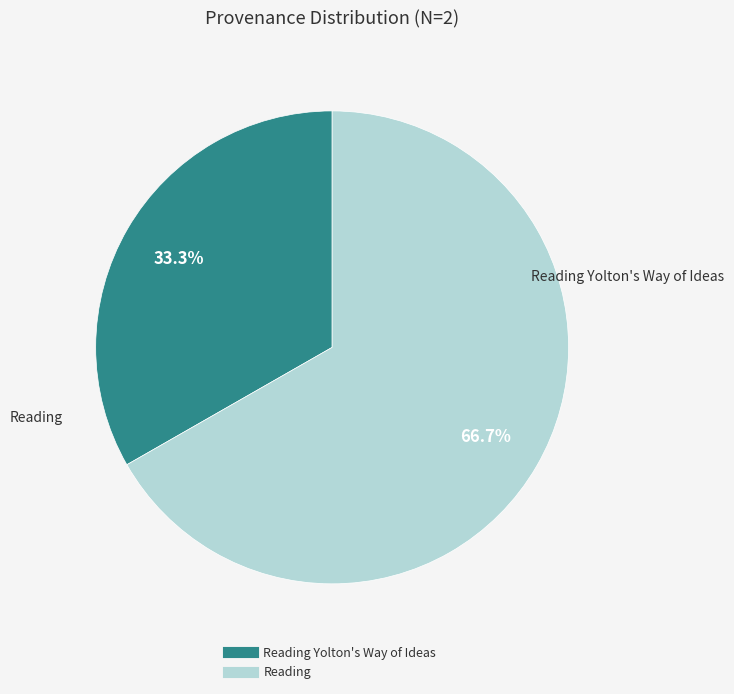

Count the number of slices in the pie.

2